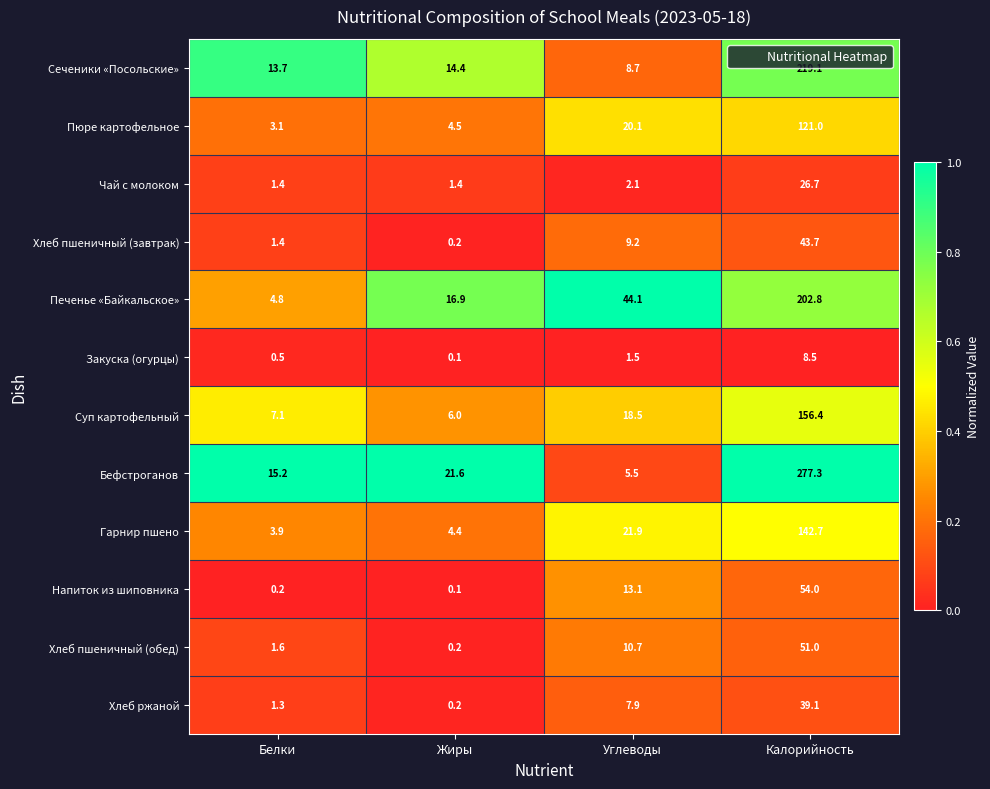

Which category has the highest value across all series?

Калорийность